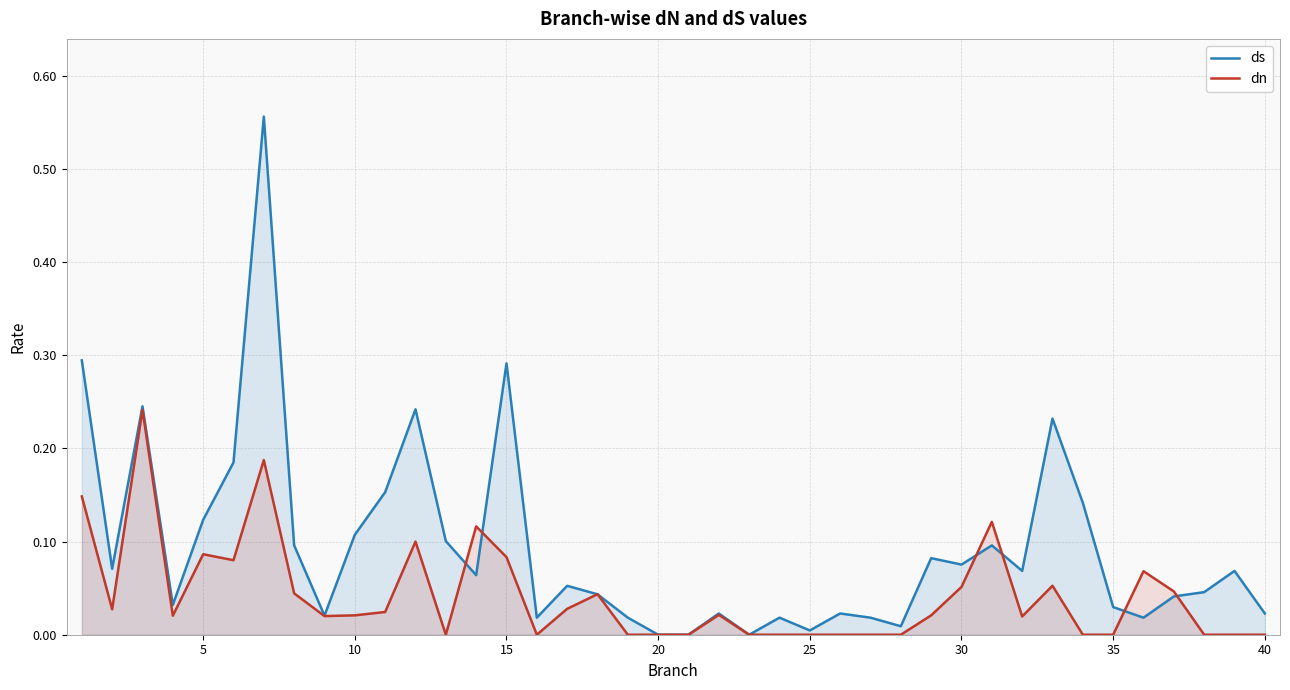

At 10, list the series in order from largest to smallest.

ds, dn